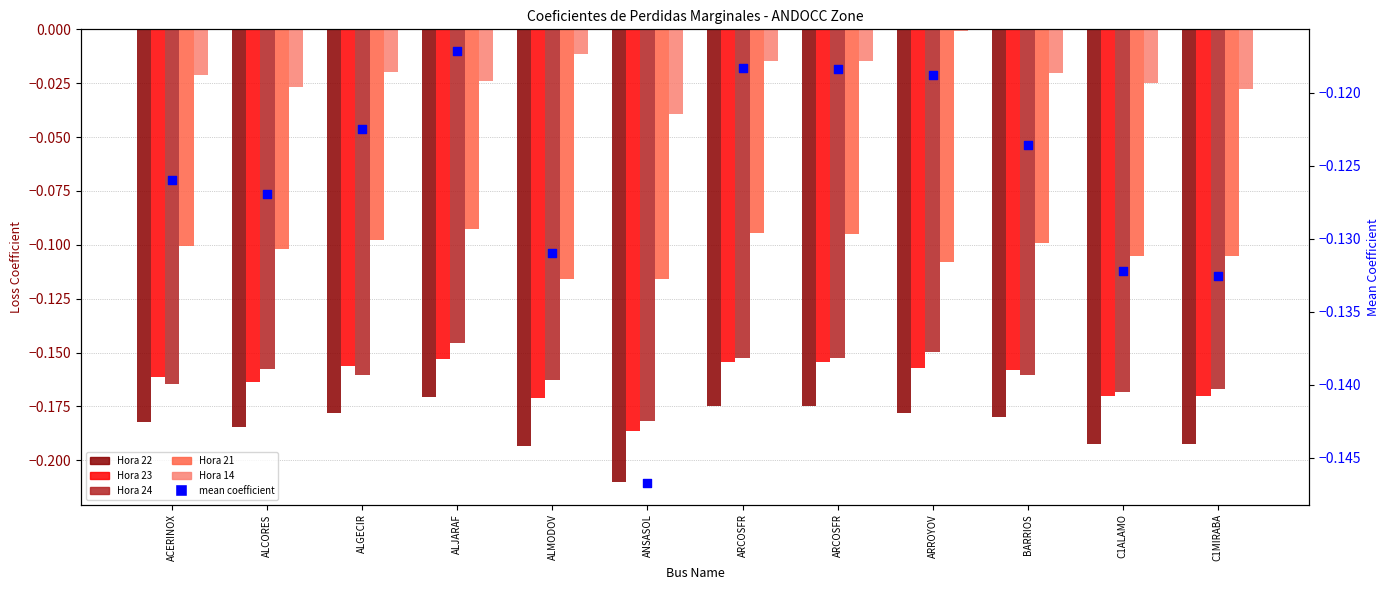

At which category is the sum across all series the highest?

ALJARAF